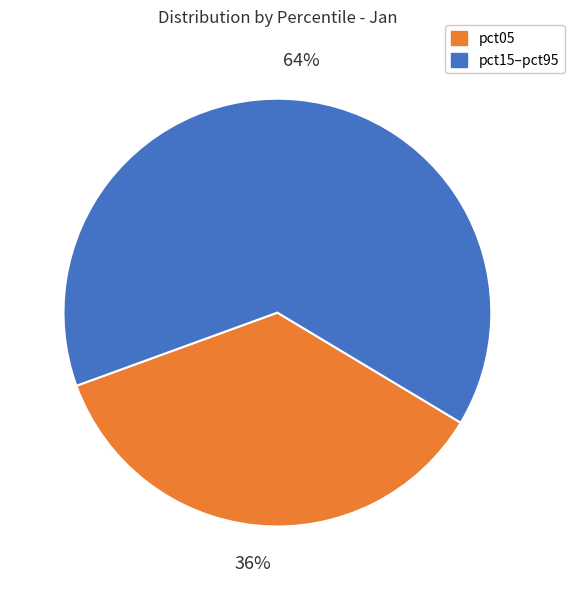

Does any single category account for the majority?

Yes